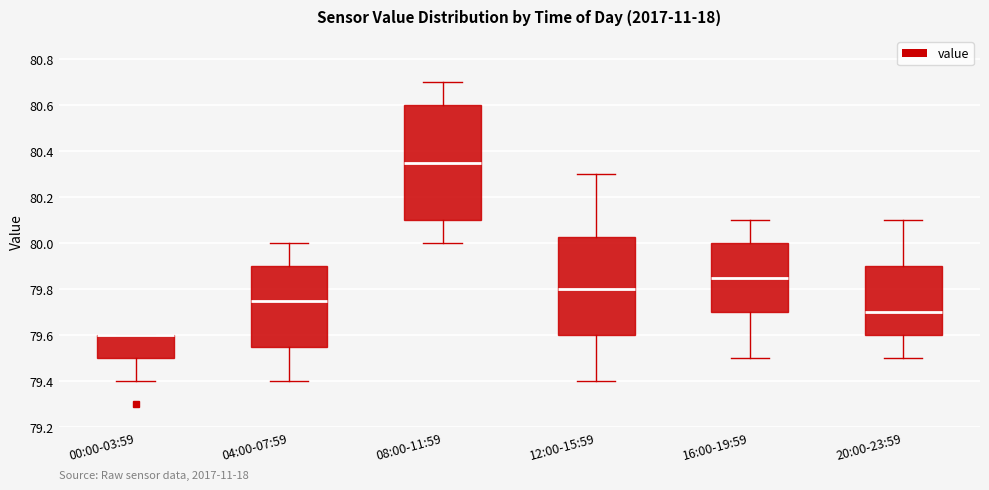

Reading left to right, read every box against the y-axis: the position of its median line, the range the box covers, and the ends of its whiskers. The values are not printed on the chart, so give them approximately, as read against the axis.

00:00-03:59: median 79.60 (drawn on the box's upper edge), box 79.50 to 79.60, whiskers 79.40 to 79.60
04:00-07:59: median 79.76, box 79.56 to 79.90, whiskers 79.40 to 80.00
08:00-11:59: median 80.36, box 80.10 to 80.60, whiskers 80.00 to 80.70
12:00-15:59: median 79.80, box 79.60 to 80.02, whiskers 79.40 to 80.30
16:00-19:59: median 79.86, box 79.70 to 80.00, whiskers 79.50 to 80.10
20:00-23:59: median 79.70, box 79.60 to 79.90, whiskers 79.50 to 80.10